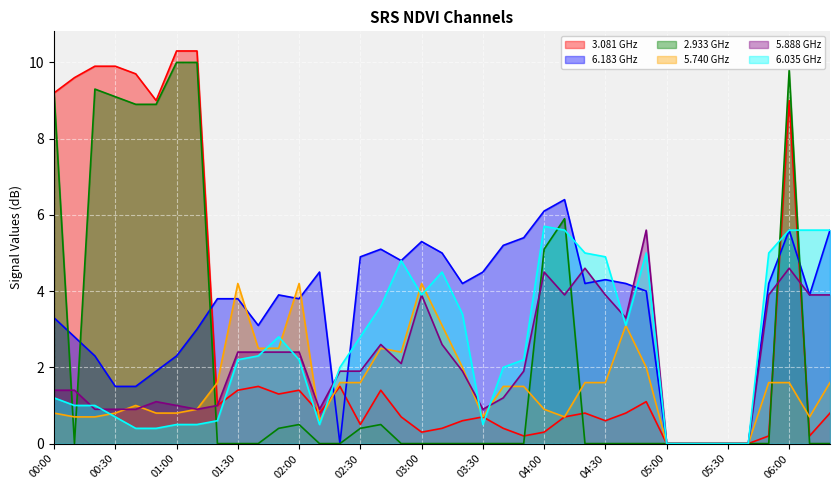

What is the sum of the 5.740 values at 02:10 and 03:40?

2.1